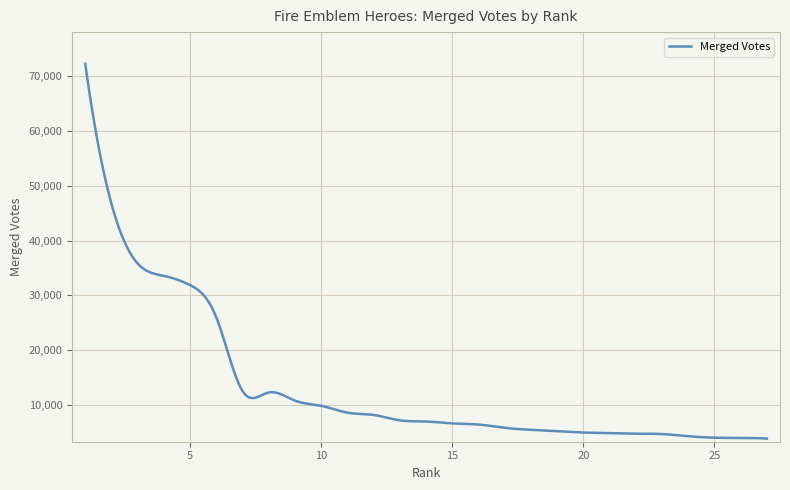

What is the maximum value shown in the chart?

72267.0